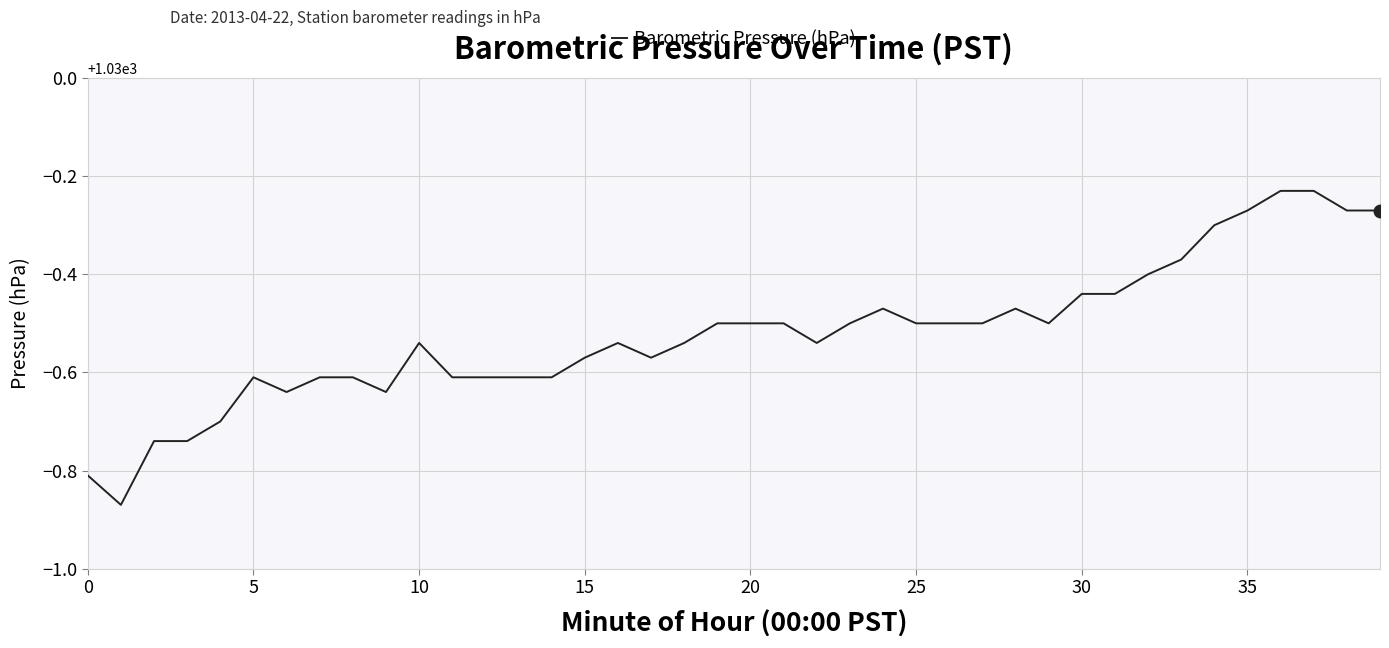

What is the difference between the maximum and minimum values?

0.6